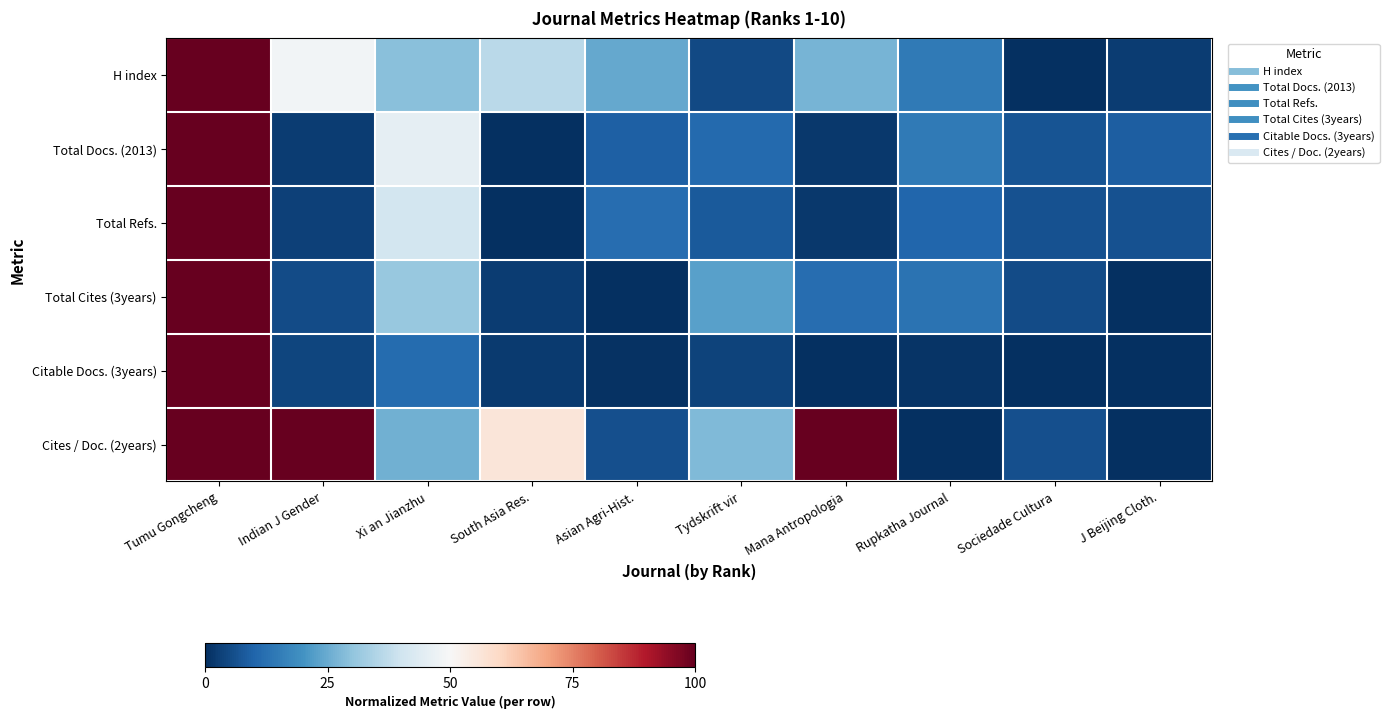

Reading right to left, transcribe all the data shown in this chart.

H index: J Beijing Cloth.=2.4	Sociedade Cultura=0.0	Rupkatha Journal=14.6	Mana Antropologia=26.8	Tydskrift vir=4.9	Asian Agri-Hist.=24.4	South Asia Res.=36.6	Xi an Jianzhu=29.3	Indian J Gender=48.8	Tumu Gongcheng=100.0
Total Docs. (2013): J Beijing Cloth.=9.0	Sociedade Cultura=7.0	Rupkatha Journal=14.6	Mana Antropologia=1.7	Tydskrift vir=11.0	Asian Agri-Hist.=9.3	South Asia Res.=0.0	Xi an Jianzhu=45.5	Indian J Gender=2.7	Tumu Gongcheng=100.0
Total Refs.: J Beijing Cloth.=6.6	Sociedade Cultura=6.3	Rupkatha Journal=10.3	Mana Antropologia=1.8	Tydskrift vir=8.2	Asian Agri-Hist.=11.9	South Asia Res.=0.0	Xi an Jianzhu=40.9	Indian J Gender=3.1	Tumu Gongcheng=100.0
Total Cites (3years): J Beijing Cloth.=0.2	Sociedade Cultura=5.4	Rupkatha Journal=13.0	Mana Antropologia=12.0	Tydskrift vir=23.0	Asian Agri-Hist.=0.0	South Asia Res.=2.5	Xi an Jianzhu=31.1	Indian J Gender=5.1	Tumu Gongcheng=100.0
Citable Docs. (3years): J Beijing Cloth.=0.0	Sociedade Cultura=0.2	Rupkatha Journal=1.0	Mana Antropologia=0.2	Tydskrift vir=3.8	Asian Agri-Hist.=0.7	South Asia Res.=2.1	Xi an Jianzhu=11.5	Indian J Gender=4.1	Tumu Gongcheng=100.0
Cites / Doc. (2years): J Beijing Cloth.=0.0	Sociedade Cultura=6.0	Rupkatha Journal=0.0	Mana Antropologia=100.0	Tydskrift vir=28.0	Asian Agri-Hist.=6.0	South Asia Res.=56.0	Xi an Jianzhu=26.0	Indian J Gender=100.0	Tumu Gongcheng=100.0